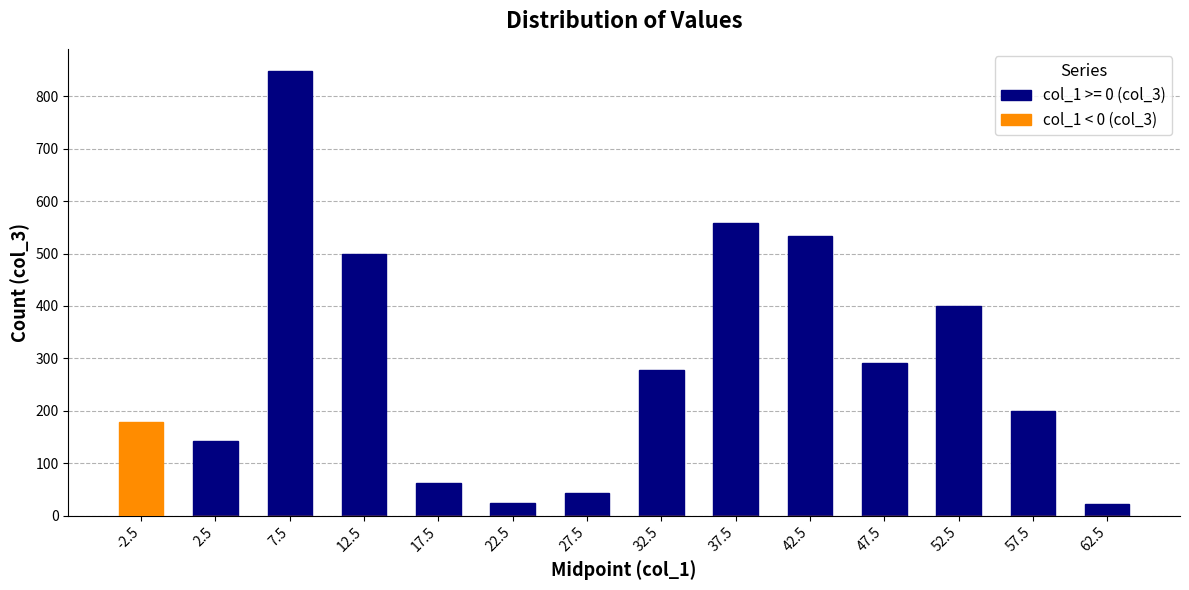

How many values are above zero?

1